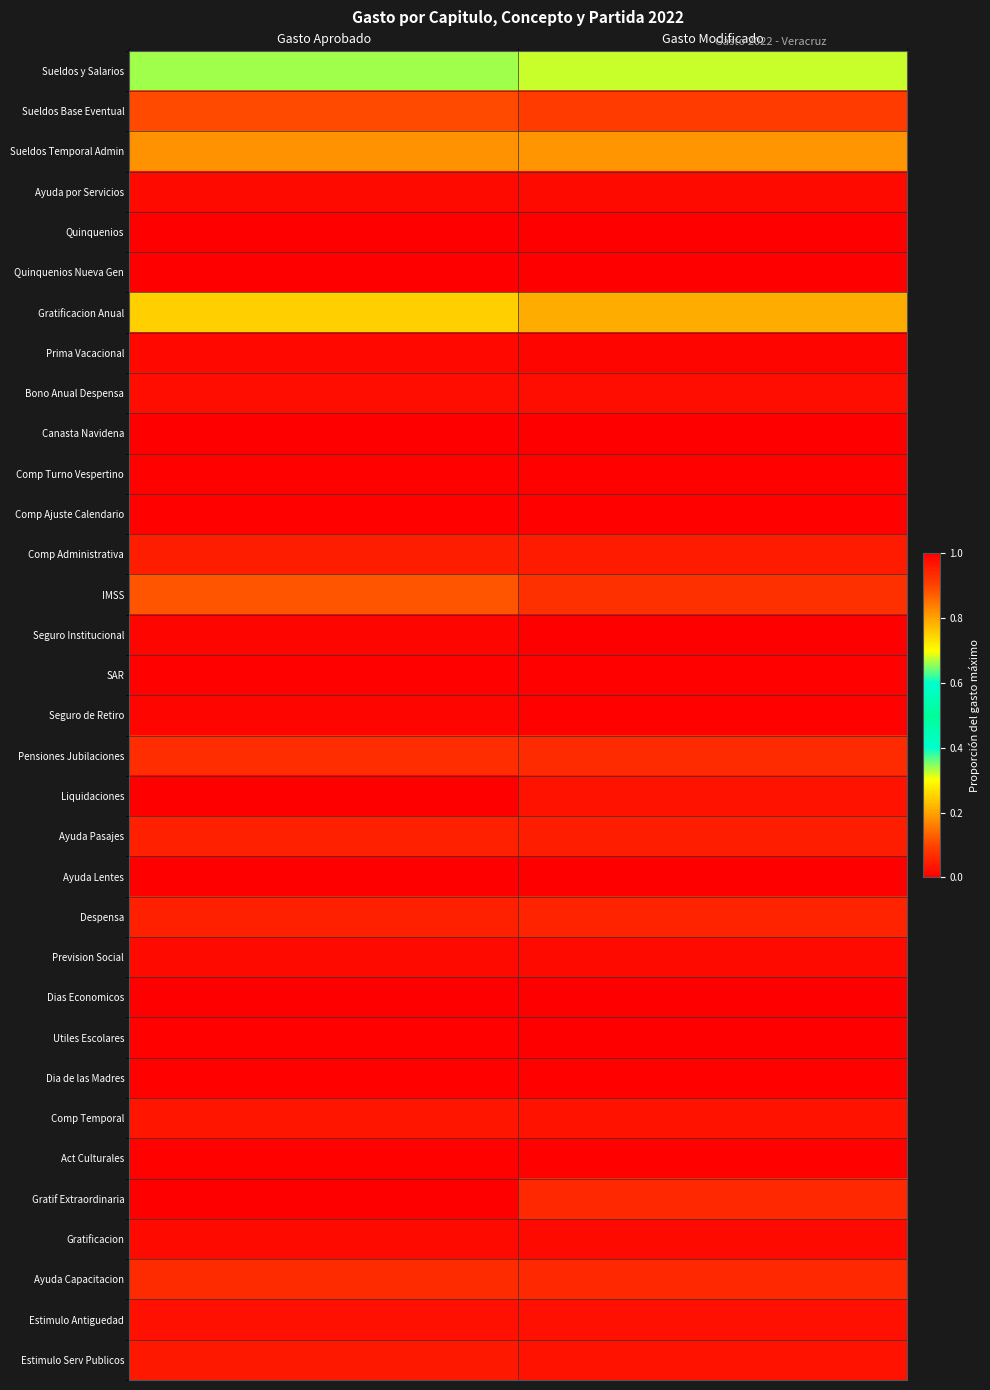

Reading left to right, what are all the values shown in this chart?

Sueldos y Salarios: Gasto Aprobado=0.3	Gasto Modificado=0.3
Sueldos Base Eventual: Gasto Aprobado=0.1	Gasto Modificado=0.1
Sueldos Temporal Admin: Gasto Aprobado=0.2	Gasto Modificado=0.2
Ayuda por Servicios: Gasto Aprobado=0.0	Gasto Modificado=0.0
Quinquenios: Gasto Aprobado=0.0	Gasto Modificado=0.0
Quinquenios Nueva Gen: Gasto Aprobado=0.0	Gasto Modificado=0.0
Gratificacion Anual: Gasto Aprobado=0.2	Gasto Modificado=0.2
Prima Vacacional: Gasto Aprobado=0.0	Gasto Modificado=0.0
Bono Anual Despensa: Gasto Aprobado=0.0	Gasto Modificado=0.0
Canasta Navidena: Gasto Aprobado=0.0	Gasto Modificado=0.0
Comp Turno Vespertino: Gasto Aprobado=0.0	Gasto Modificado=0.0
Comp Ajuste Calendario: Gasto Aprobado=0.0	Gasto Modificado=0.0
Comp Administrativa: Gasto Aprobado=0.0	Gasto Modificado=0.0
IMSS: Gasto Aprobado=0.1	Gasto Modificado=0.1
Seguro Institucional: Gasto Aprobado=0.0	Gasto Modificado=0.0
SAR: Gasto Aprobado=0.0	Gasto Modificado=0.0
Seguro de Retiro: Gasto Aprobado=0.0	Gasto Modificado=0.0
Pensiones Jubilaciones: Gasto Aprobado=0.1	Gasto Modificado=0.1
Liquidaciones: Gasto Aprobado=0.0	Gasto Modificado=0.0
Ayuda Pasajes: Gasto Aprobado=0.0	Gasto Modificado=0.0
Ayuda Lentes: Gasto Aprobado=0.0	Gasto Modificado=0.0
Despensa: Gasto Aprobado=0.0	Gasto Modificado=0.1
Prevision Social: Gasto Aprobado=0.0	Gasto Modificado=0.0
Dias Economicos: Gasto Aprobado=0.0	Gasto Modificado=0.0
Utiles Escolares: Gasto Aprobado=0.0	Gasto Modificado=0.0
Dia de las Madres: Gasto Aprobado=0.0	Gasto Modificado=0.0
Comp Temporal: Gasto Aprobado=0.0	Gasto Modificado=0.0
Act Culturales: Gasto Aprobado=0.0	Gasto Modificado=0.0
Gratif Extraordinaria: Gasto Aprobado=1.0	Gasto Modificado=0.9
Gratificacion: Gasto Aprobado=0.0	Gasto Modificado=0.0
Ayuda Capacitacion: Gasto Aprobado=0.1	Gasto Modificado=0.1
Estimulo Antiguedad: Gasto Aprobado=0.0	Gasto Modificado=0.0
Estimulo Serv Publicos: Gasto Aprobado=0.0	Gasto Modificado=0.0